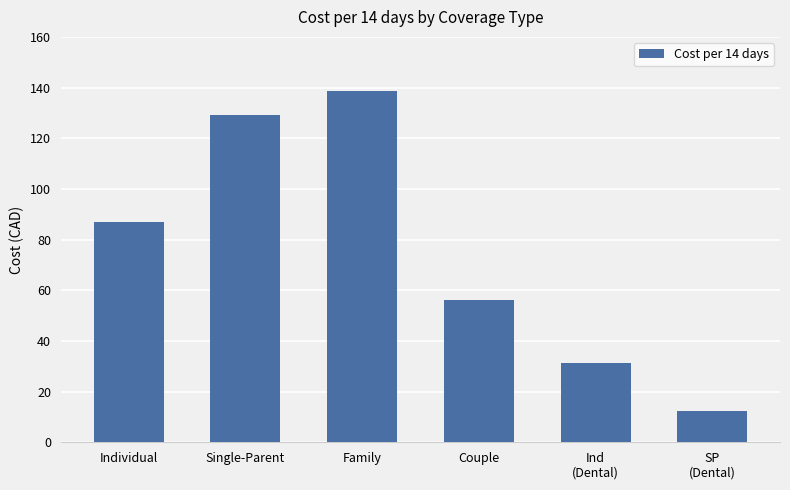

Where is the data nearest to the value 75?

Individual